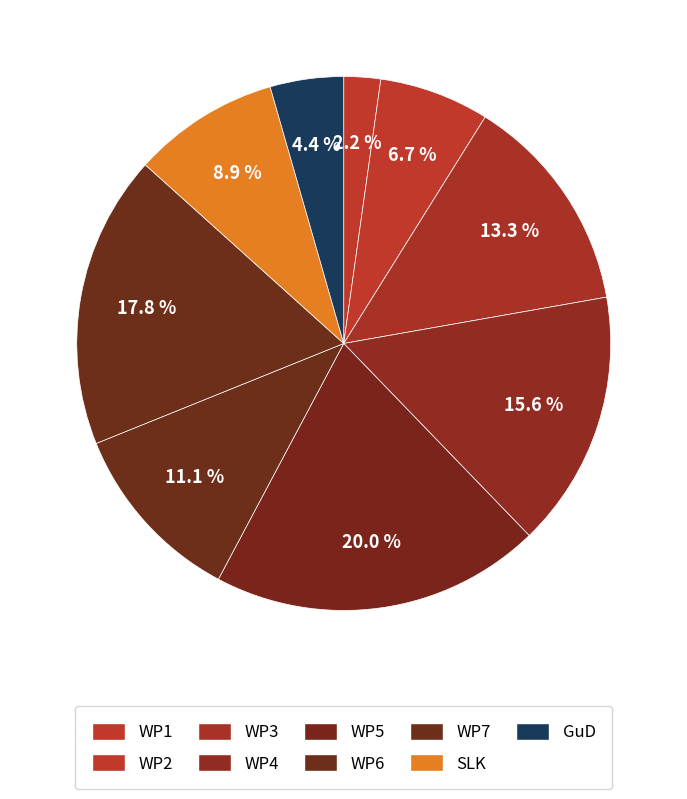

How many segments does this pie chart have?

9